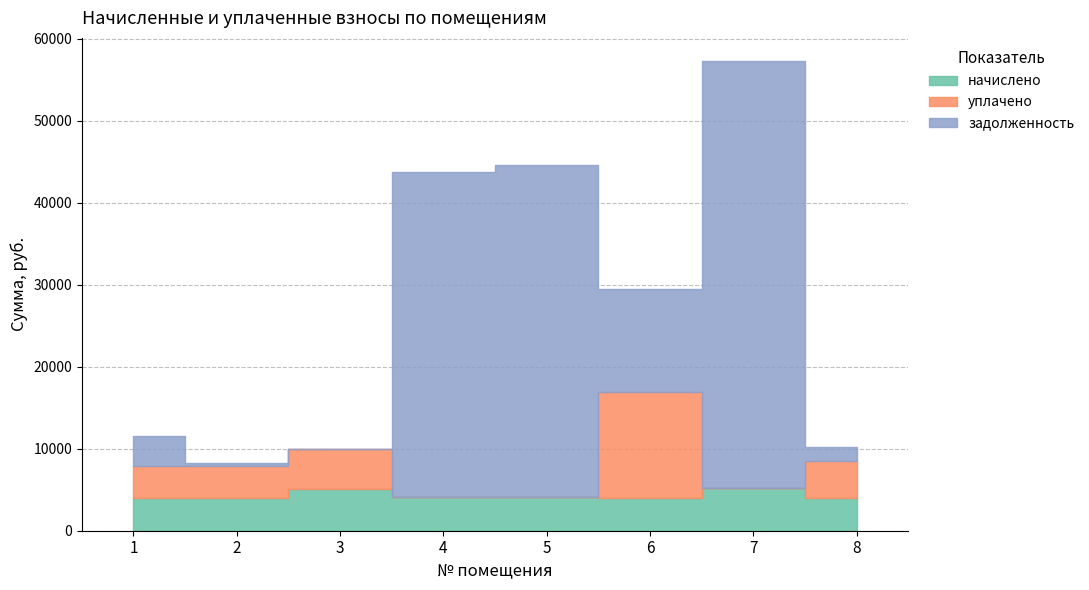

Rank the categories by начислено value from lowest to highest.

2, 8, 1, 6, 4, 5, 3, 7